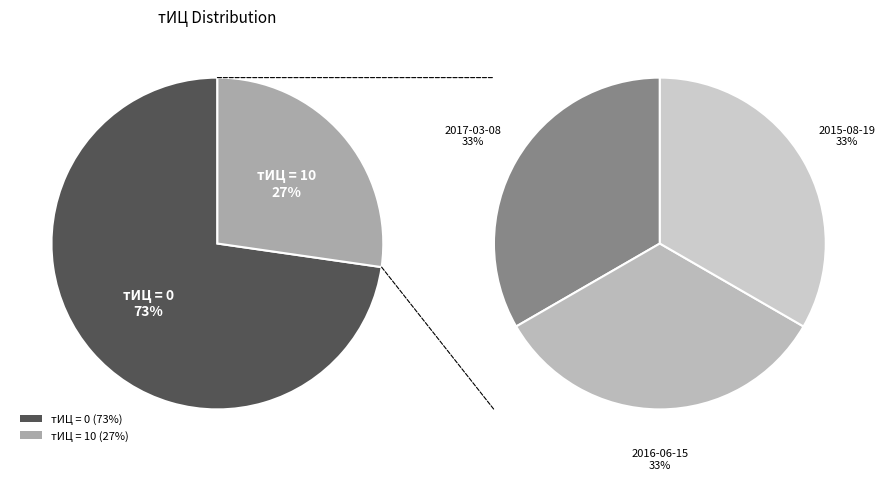

To the nearest percent, what percentage of the pie is 2015-08-19?

33%